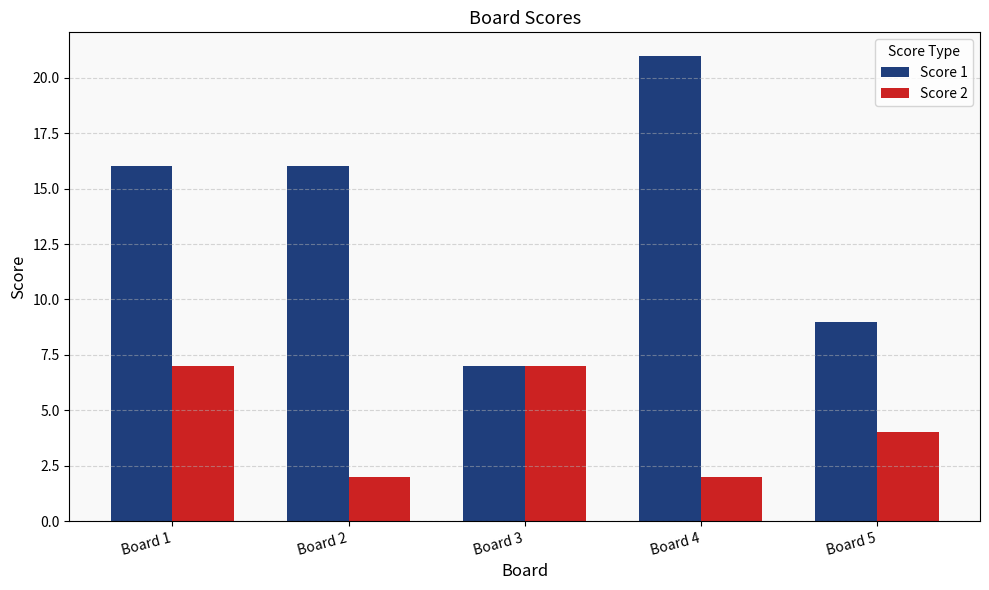

List the series in order of their peak value, lowest first.

Score 2, Score 1